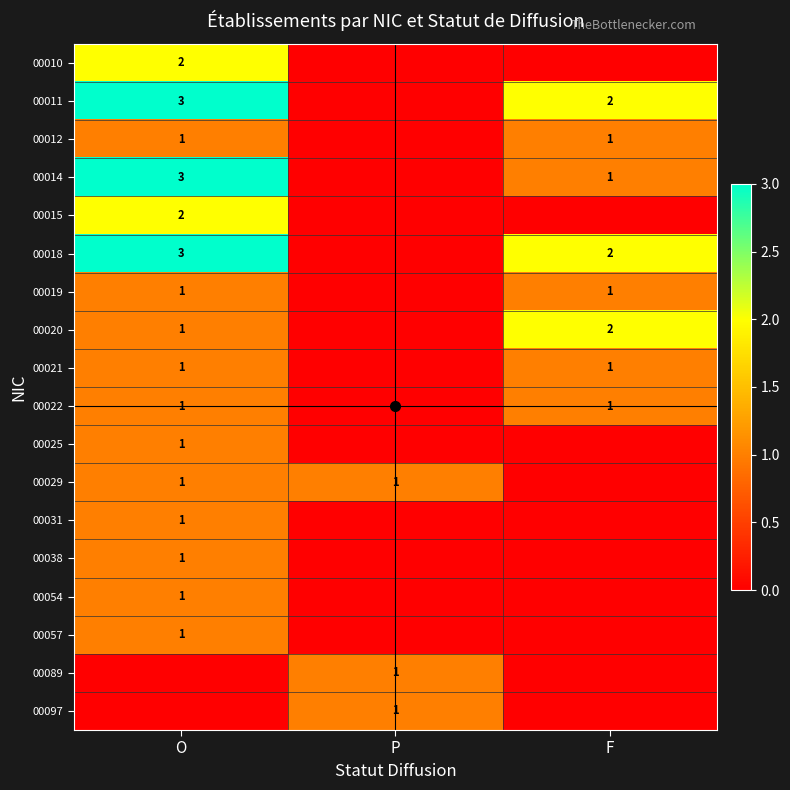

What is the difference between the highest and lowest values at F?

2